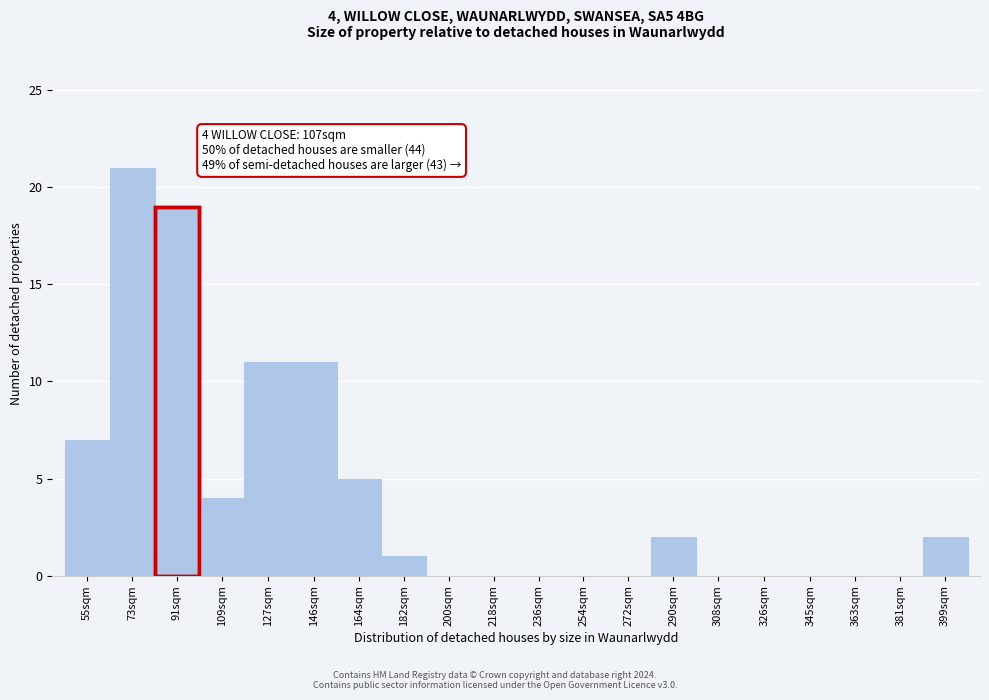

Reading left to right, extract all data points from this chart.

55sqm=7	73sqm=21	91sqm=19	109sqm=4	127sqm=11	146sqm=11	164sqm=5	182sqm=1	200sqm=0	218sqm=0	236sqm=0	254sqm=0	272sqm=0	290sqm=2	308sqm=0	326sqm=0	345sqm=0	363sqm=0	381sqm=0	399sqm=2